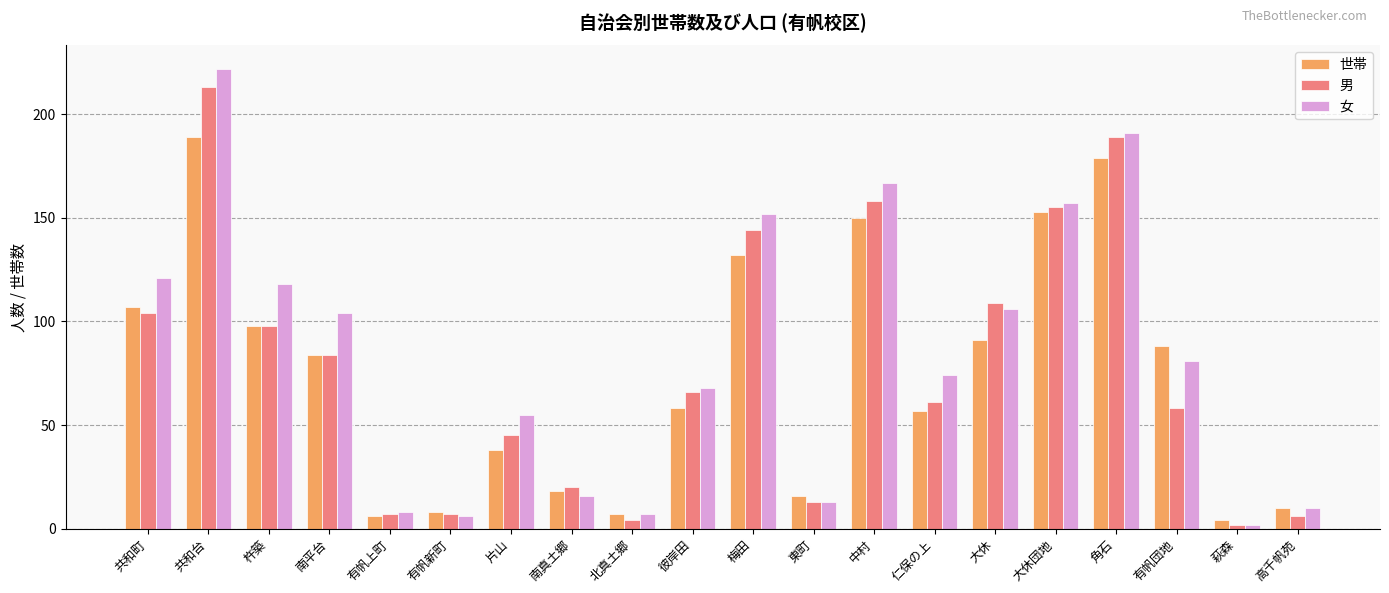

Which series changed the most between 有帆上町 and 南真土郷?

男